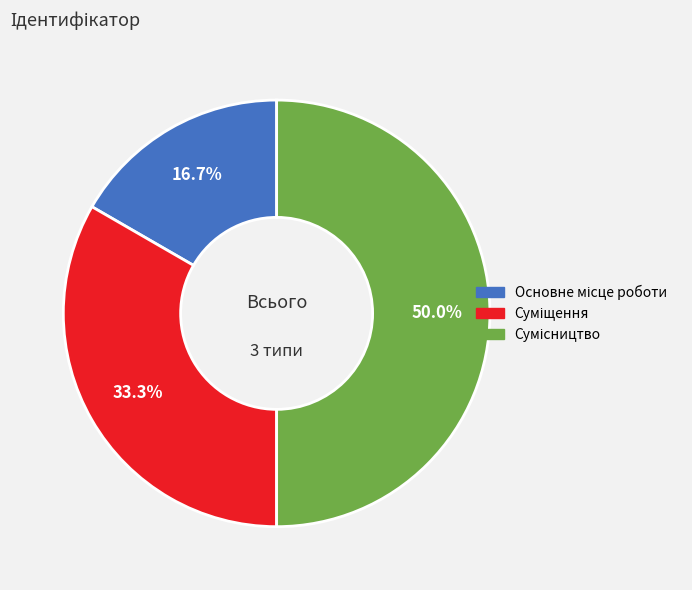

Is it true that Сумісництво is 57% of the pie?

False